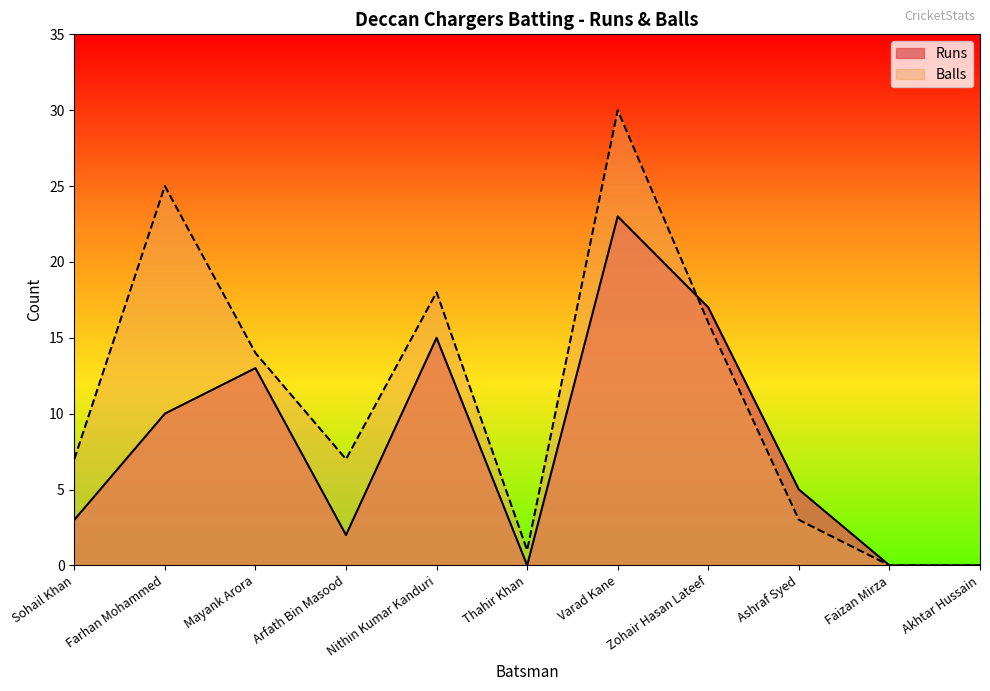

In Balls, how many points are higher than both neighbors (excluding endpoints)?

3